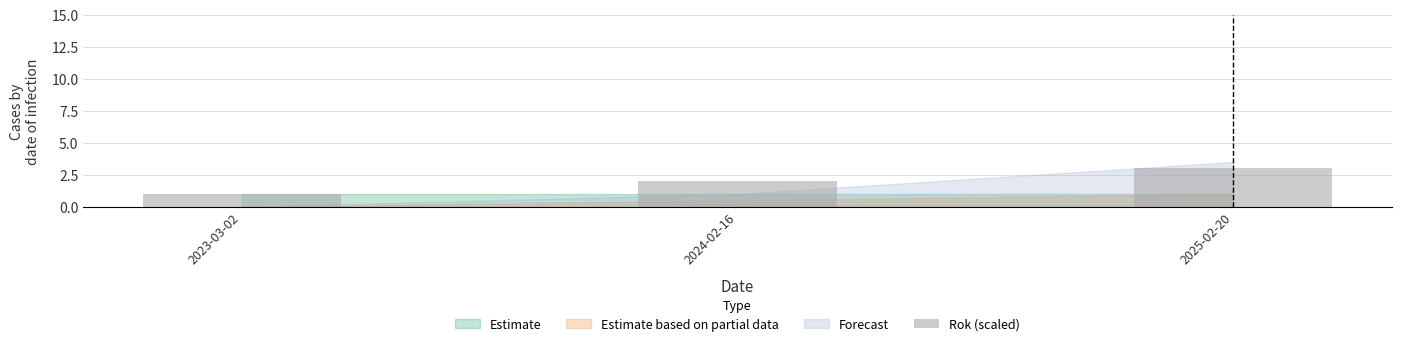

How many values are between 1 and 3?

3